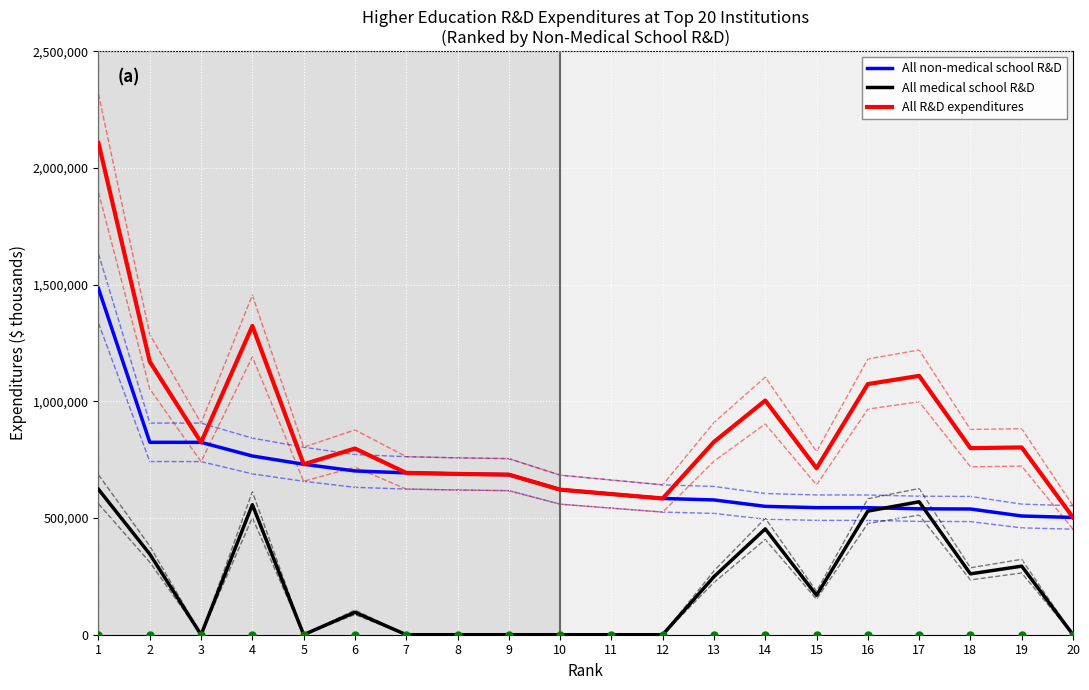

True or false: All R&D expenditures has a value of 1169779 at 2.

True